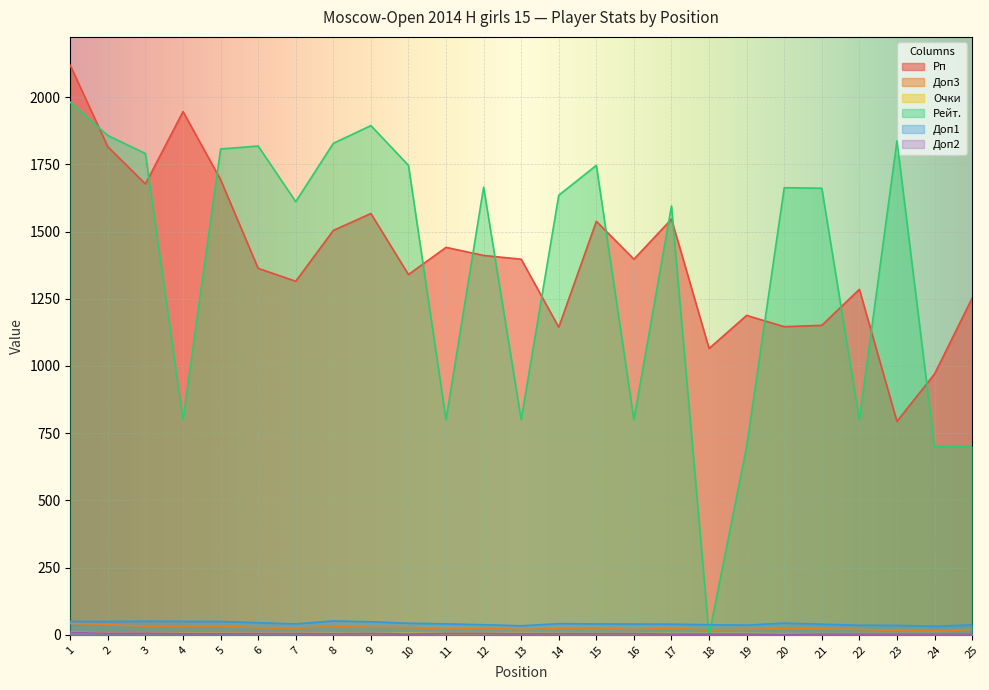

Between which two adjacent categories do Рейт. and Рп first intersect?

1 and 2